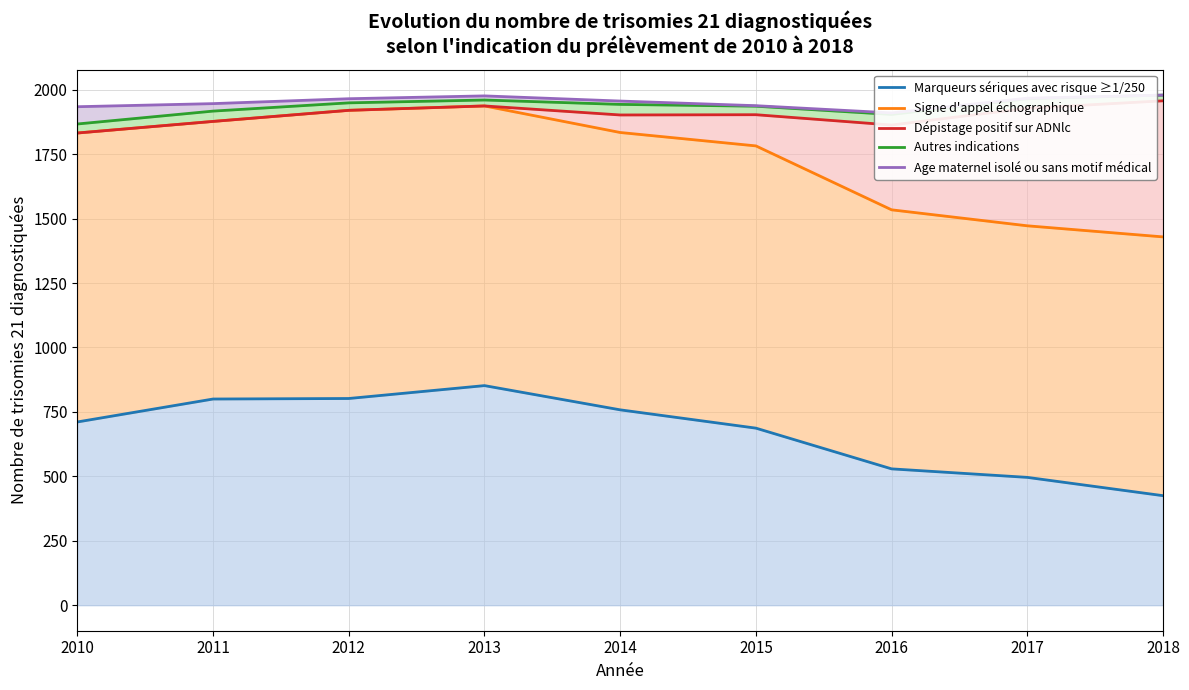

True or false: Autres indications and Age maternel isolé ou sans motif médical intersect in this chart.

False